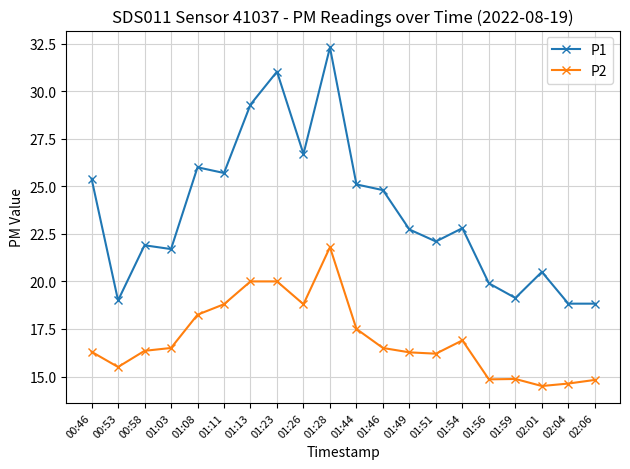

Between 00:58 and 02:01, which series saw the biggest shift?

P2